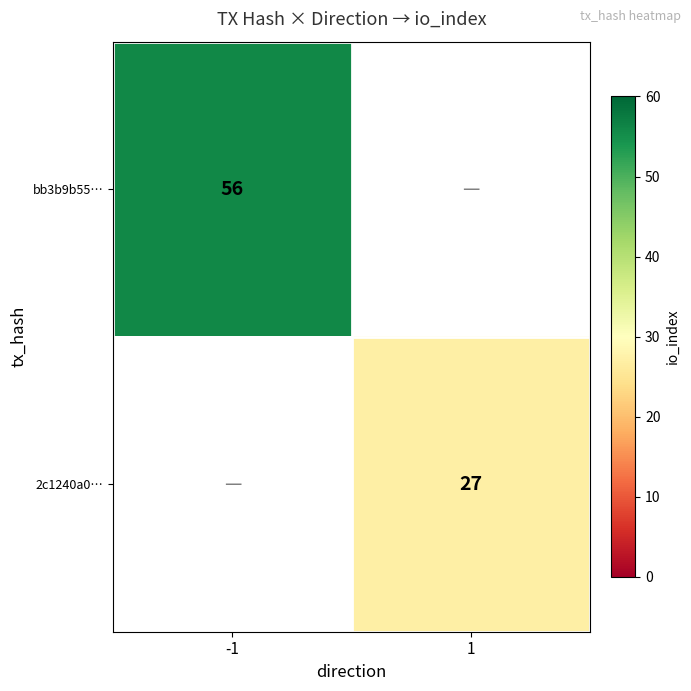

The bb3b9b55… series shows 77.8 at -1. True or false?

False